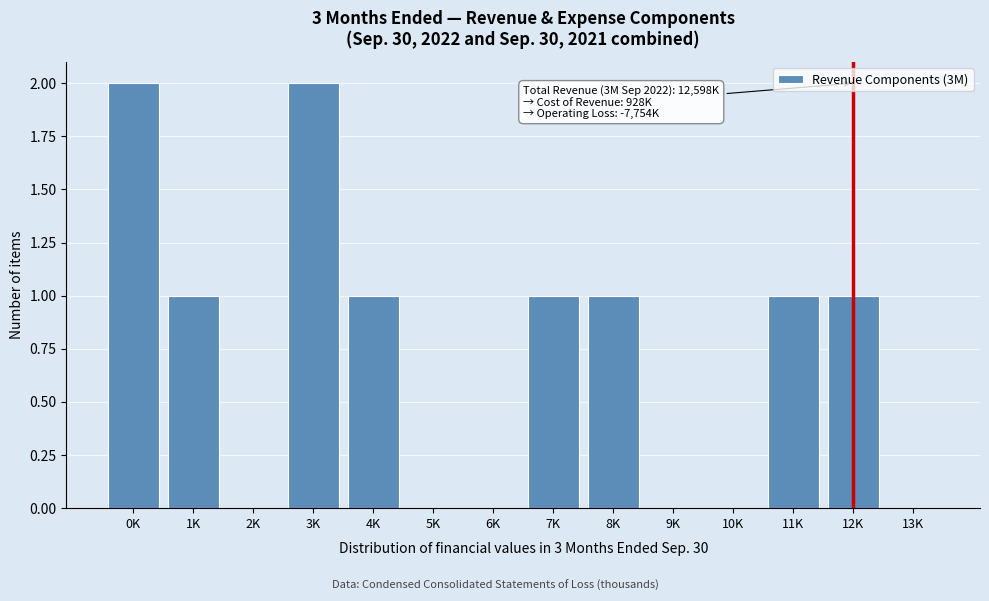

Reading left to right, list all the values displayed in this chart.

0K=2	1K=1	2K=0	3K=2	4K=1	5K=0	6K=0	7K=1	8K=1	9K=0	10K=0	11K=1	12K=1	13K=0